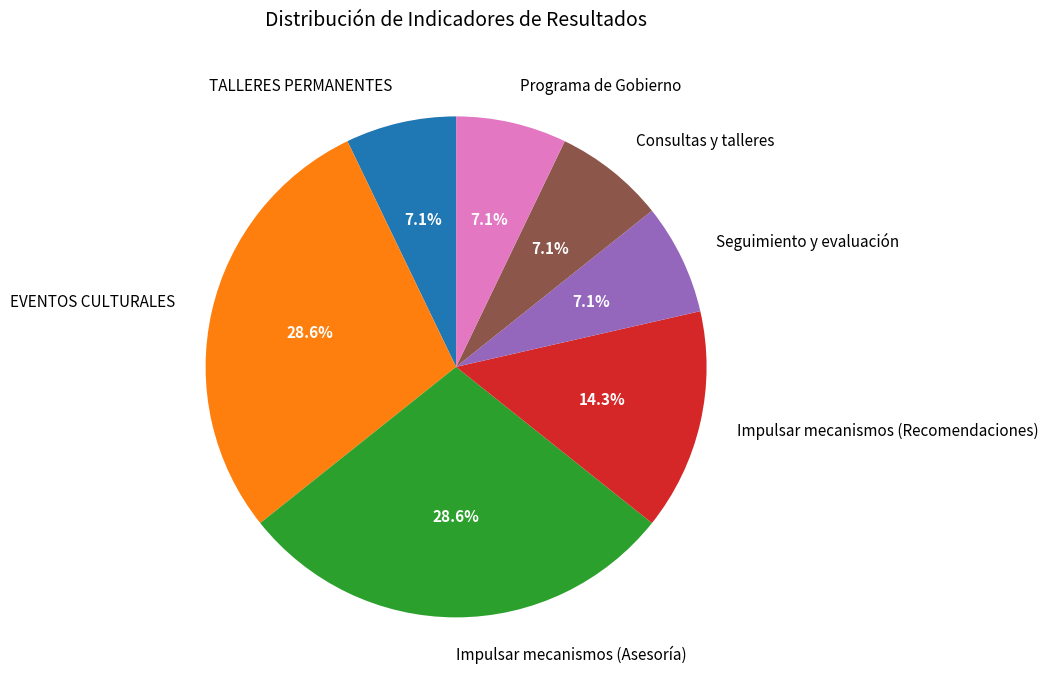

Which has a higher value, Impulsar mecanismos (Asesoría) or Impulsar mecanismos (Recomendaciones)?

Impulsar mecanismos (Asesoría)